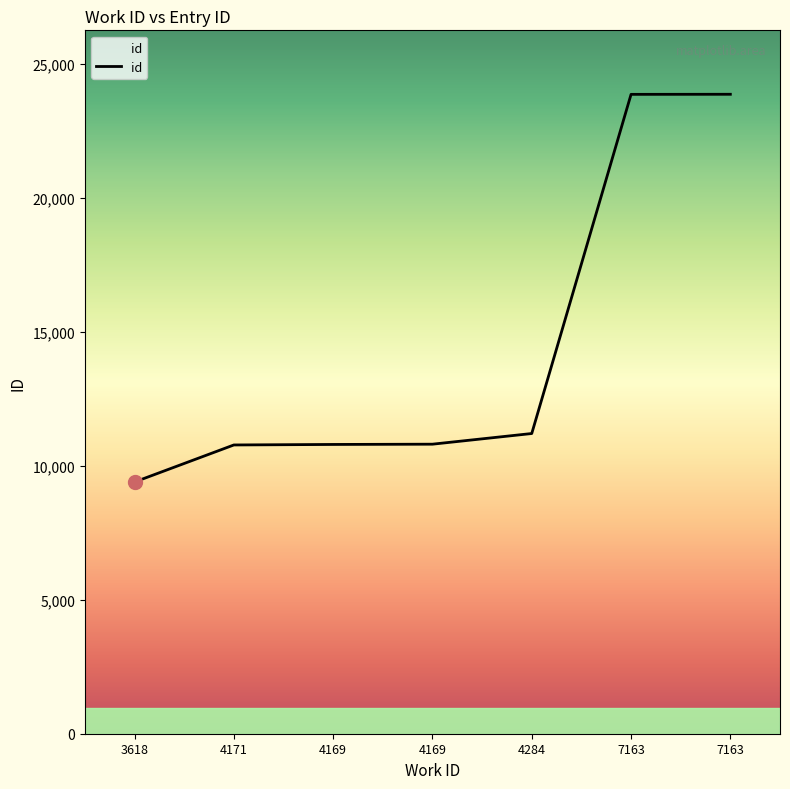

Where does the data first go above 10805?

4284